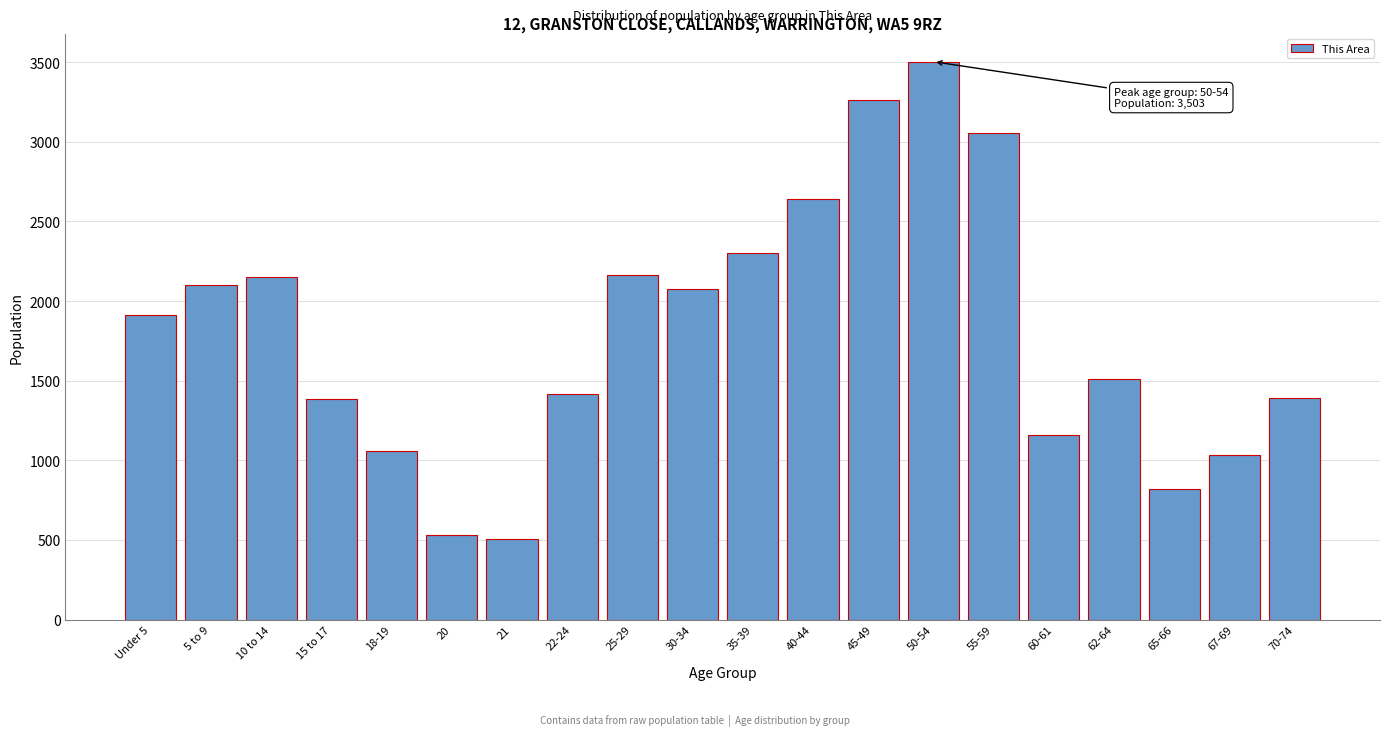

What is the change in value from 18-19 to 30-34?

+1017